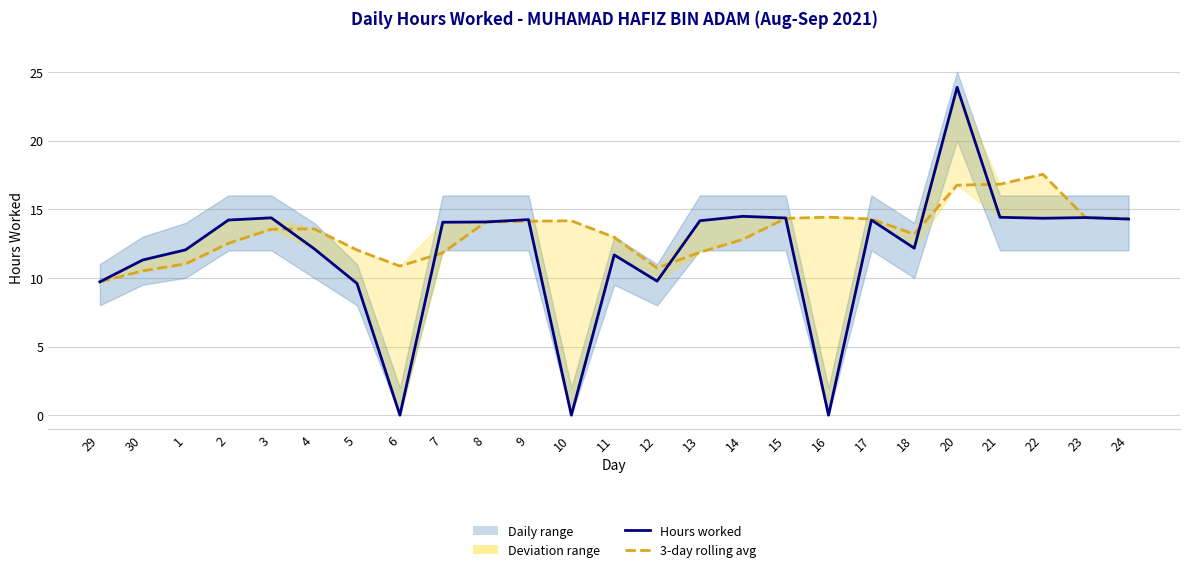

What position from the right is 6?

18